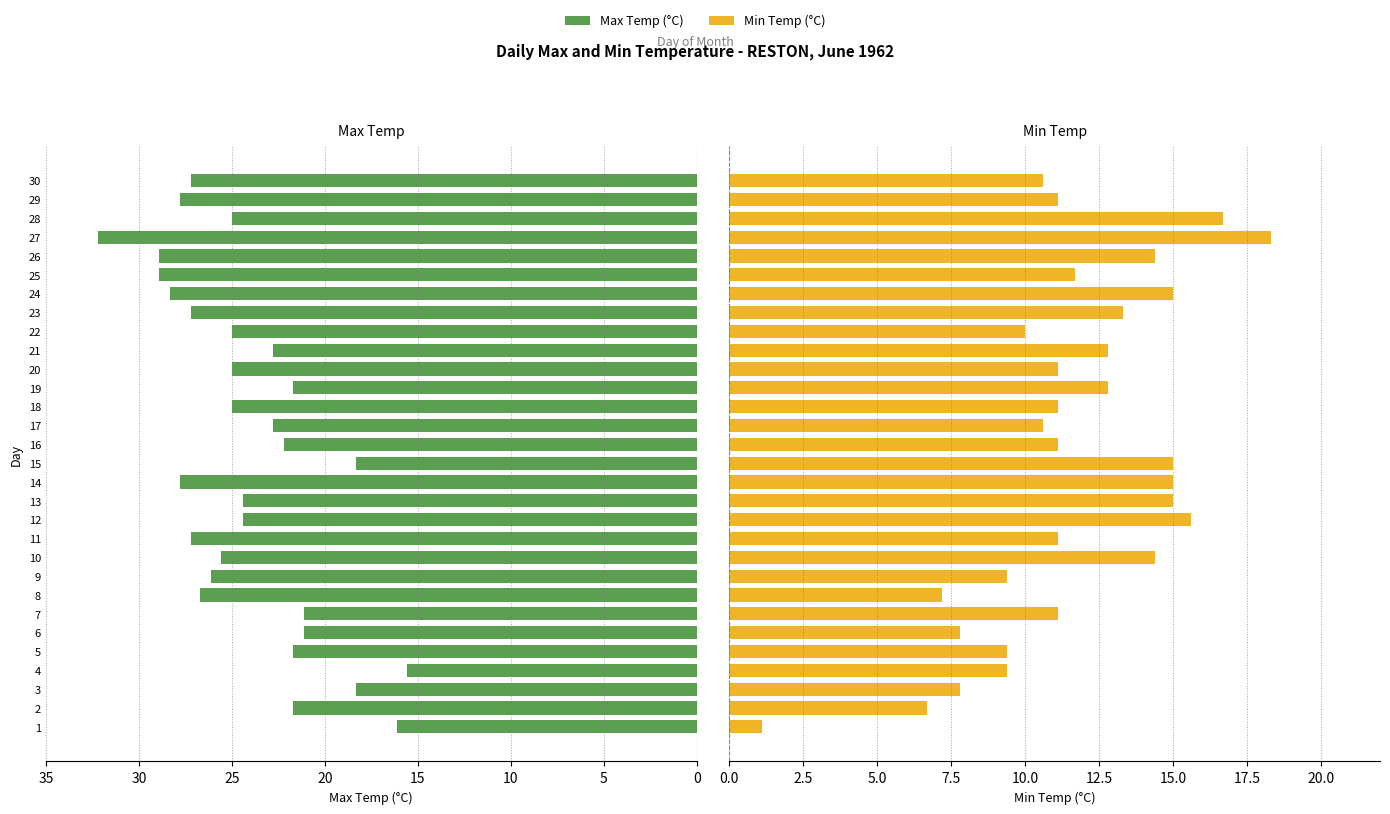

Are the bars horizontal?

Yes